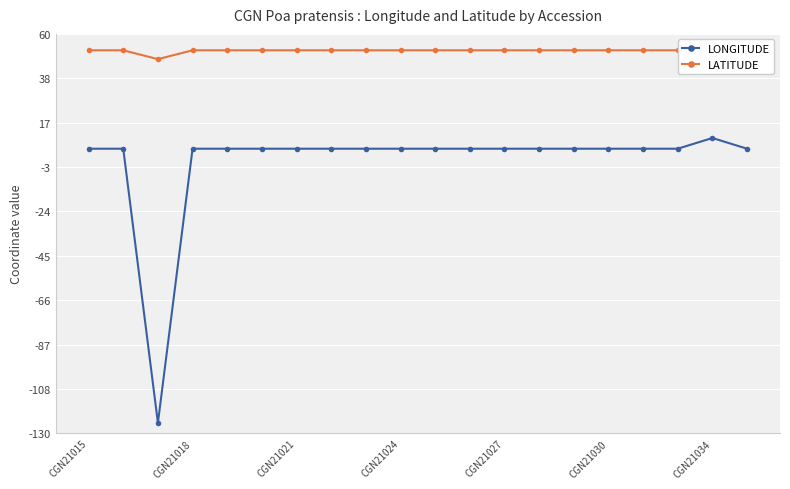

How many interior local valleys does the LONGITUDE series have?

1